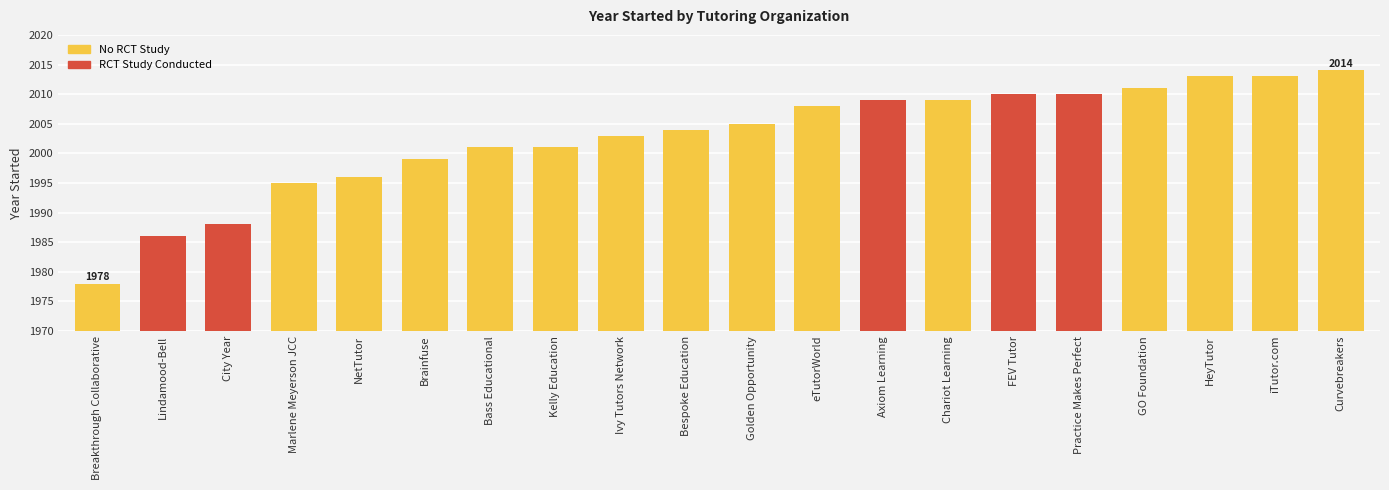

Approximately how many times larger is the value at Bespoke Education compared to NetTutor?

1.0